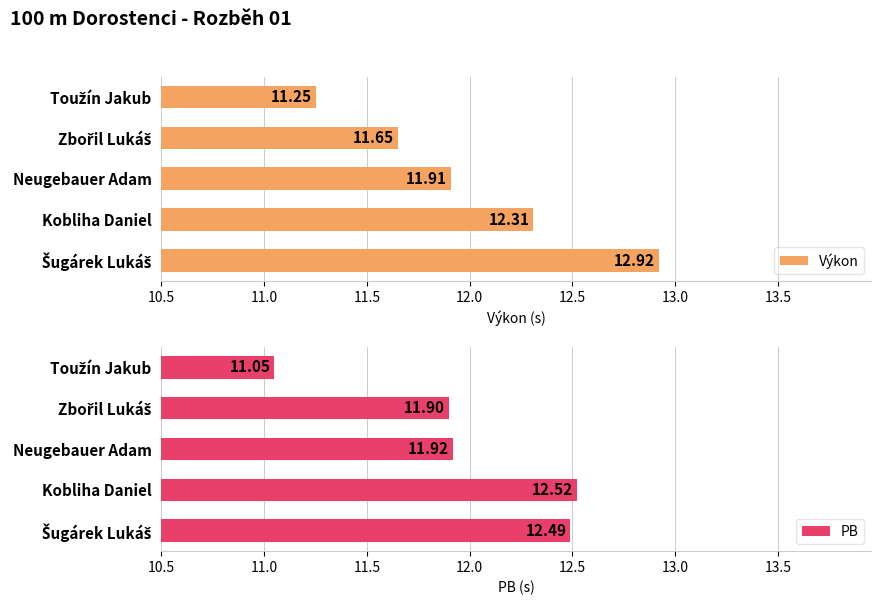

Which series has the largest total across all categories?

Výkon